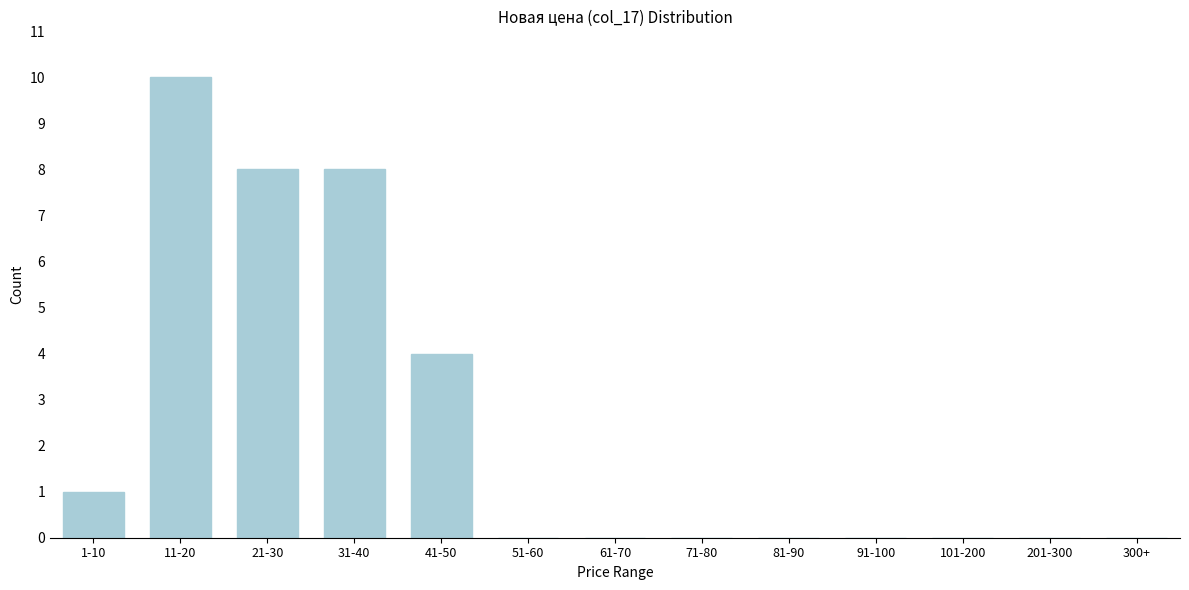

Reading left to right, transcribe all the data shown in this chart.

1-10=1	11-20=10	21-30=8	31-40=8	41-50=4	51-60=0	61-70=0	71-80=0	81-90=0	91-100=0	101-200=0	201-300=0	300+=0